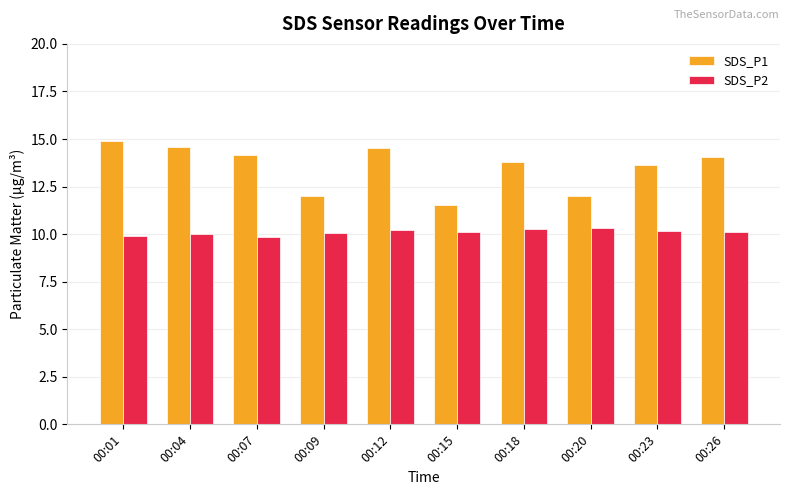

What is the difference between the highest and lowest values at 00:20?

1.7